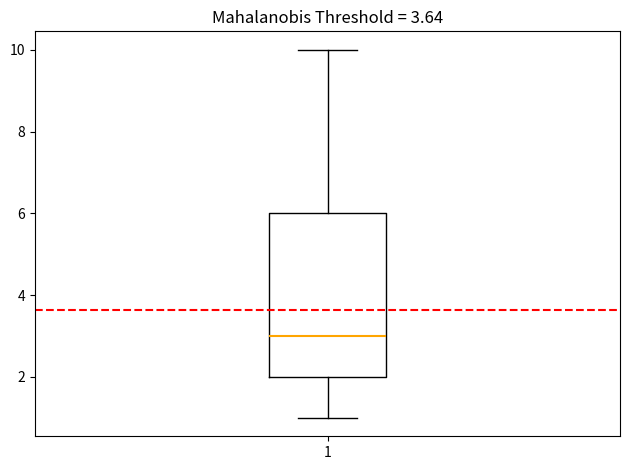

Where does the lower whisker of the box at x = 1 end on the y-axis? The values are not printed on the chart, so give them approximately, as read against the axis.

1